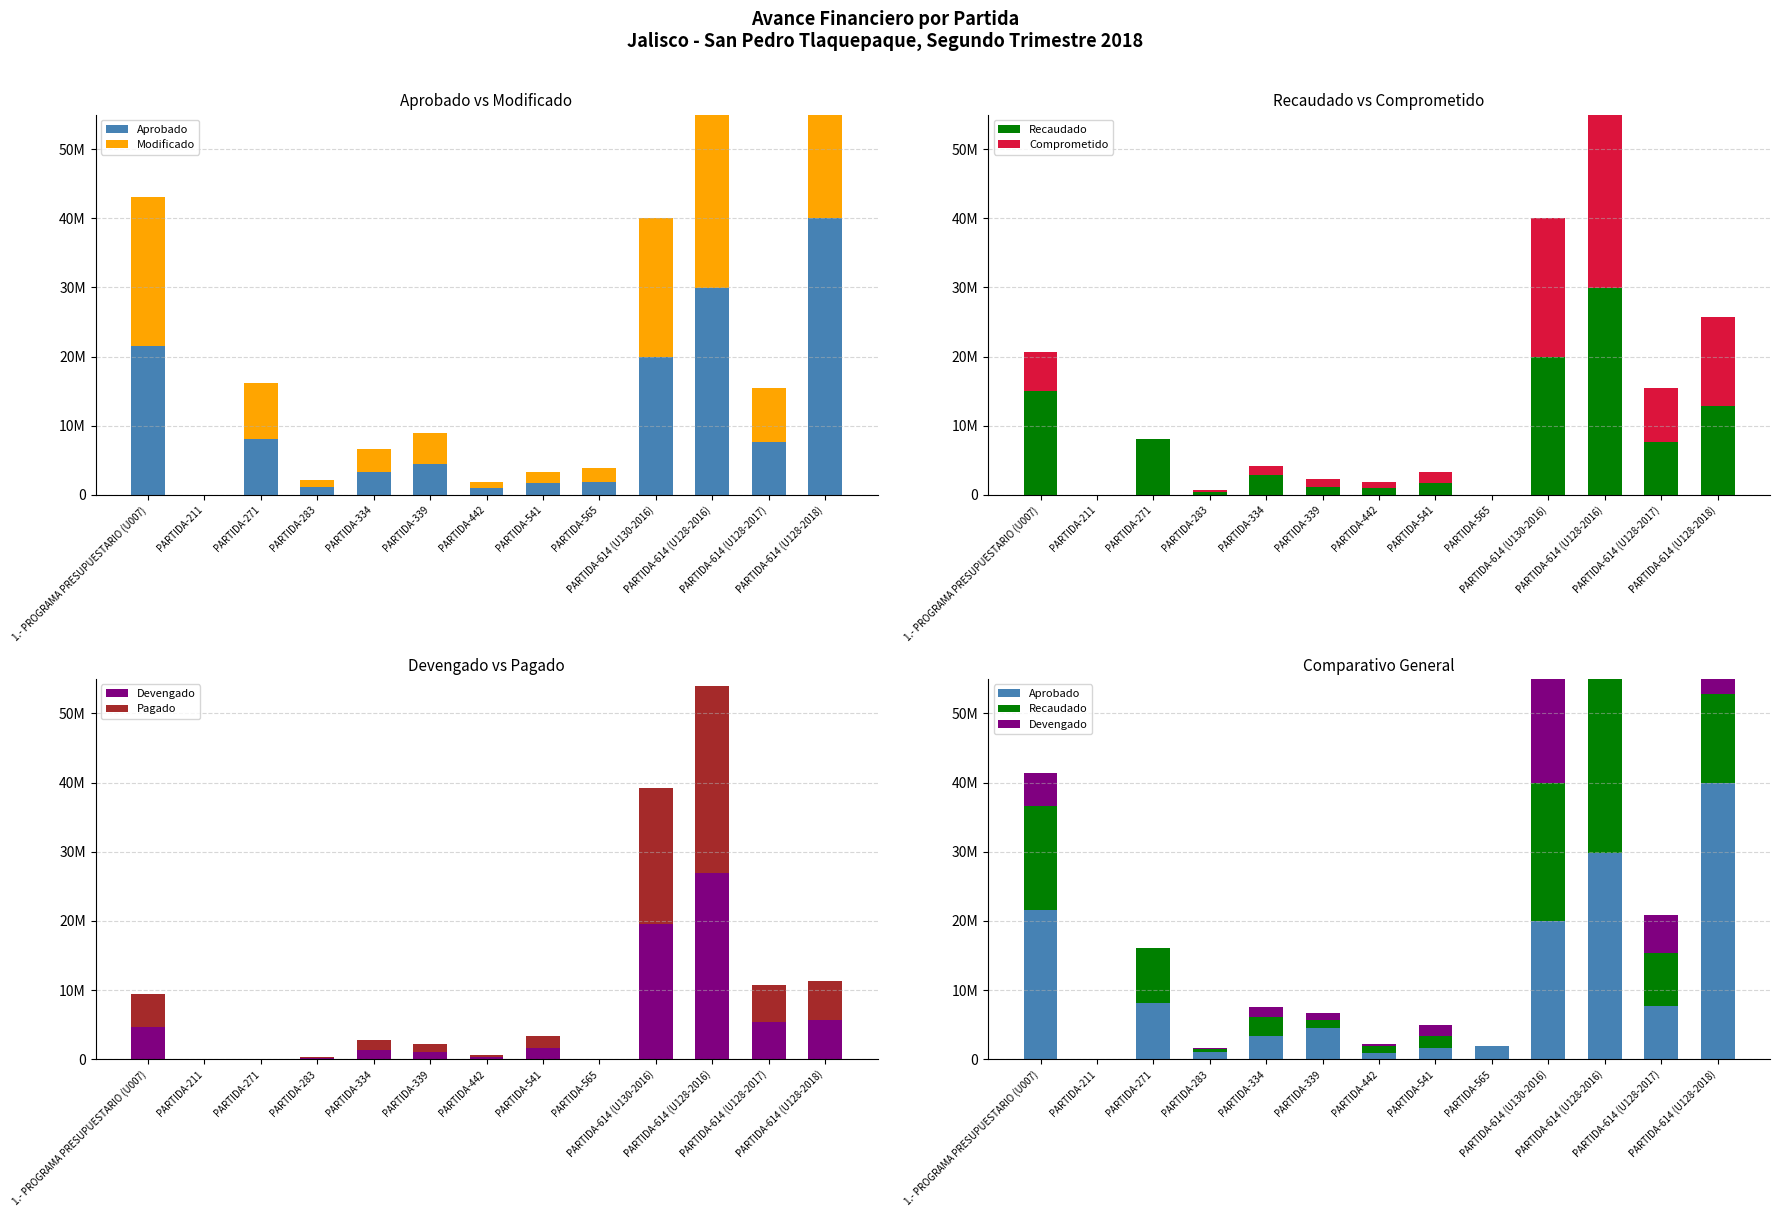

How many series are shown in this chart?

6